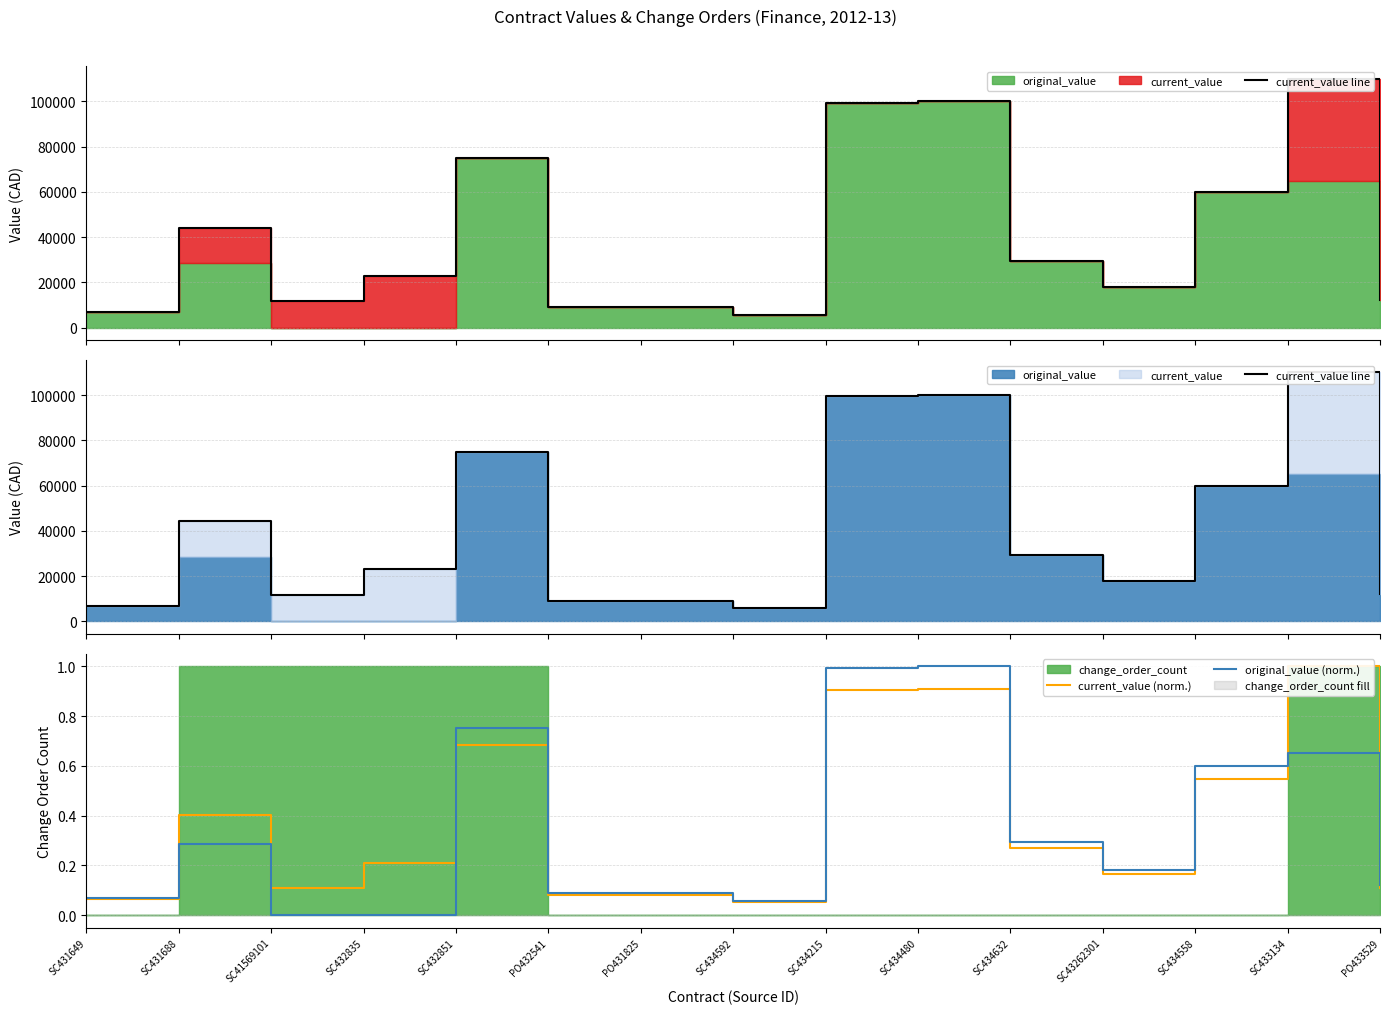

Reading right to left, what are all the values shown in this chart?

current_value line: 12070.0	110000.0	60000.0	18000.0	29504.0	100000.0	99470.0	5750.0	9070.0	9070.0	75000.0	23000.0	11880.0	44220.7	7000.0
current_value (norm.): 0.1	1.0	0.5	0.2	0.3	0.9	0.9	0.1	0.1	0.1	0.7	0.2	0.1	0.4	0.1
original_value (norm.): 0.1	0.7	0.6	0.2	0.3	1.0	1.0	0.1	0.1	0.1	0.8	0.0	0.0	0.3	0.1